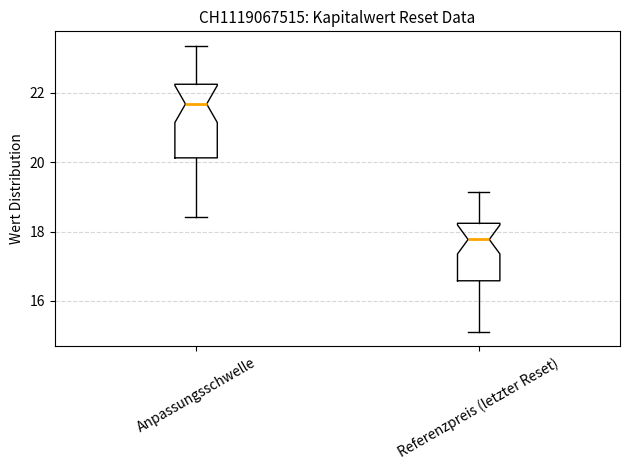

Which box's median line is the highest?

Anpassungsschwelle